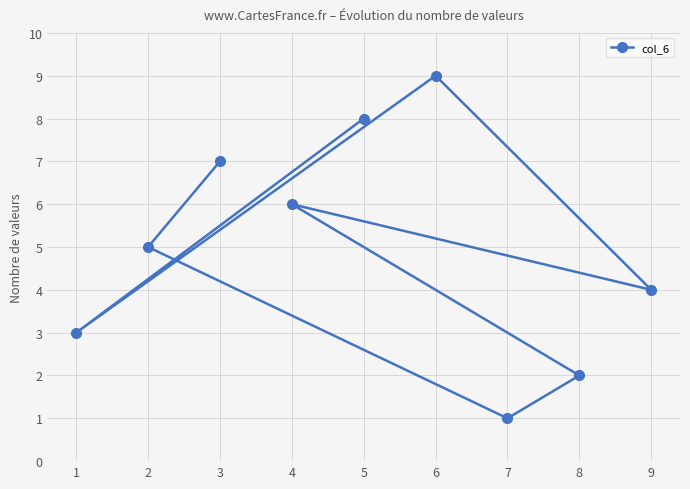

What is the change in value from 1 to 8?

-1